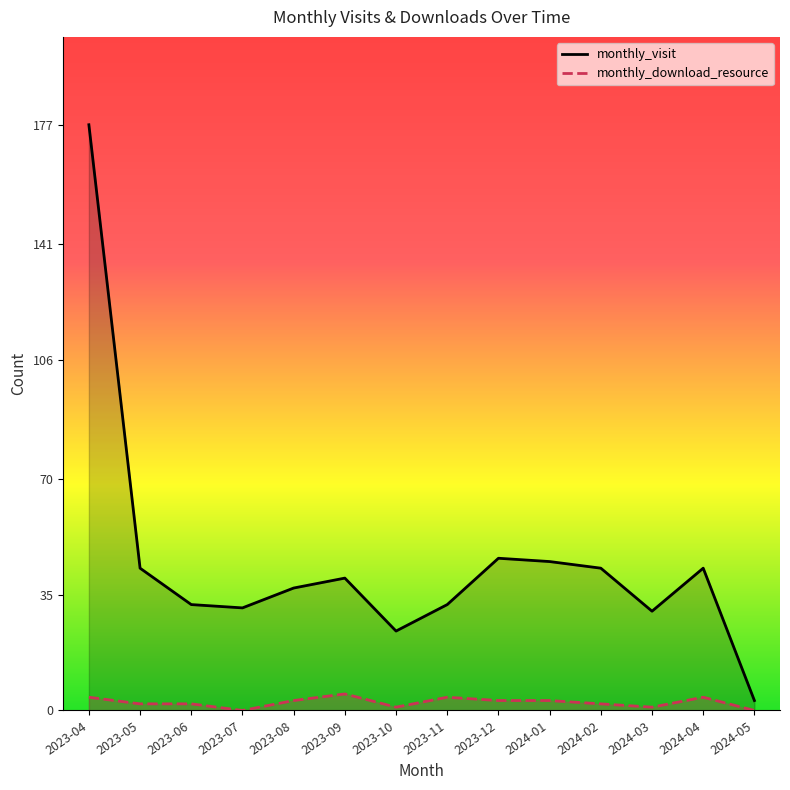

Which has a higher value, 2024-03 or 2023-04?

2023-04